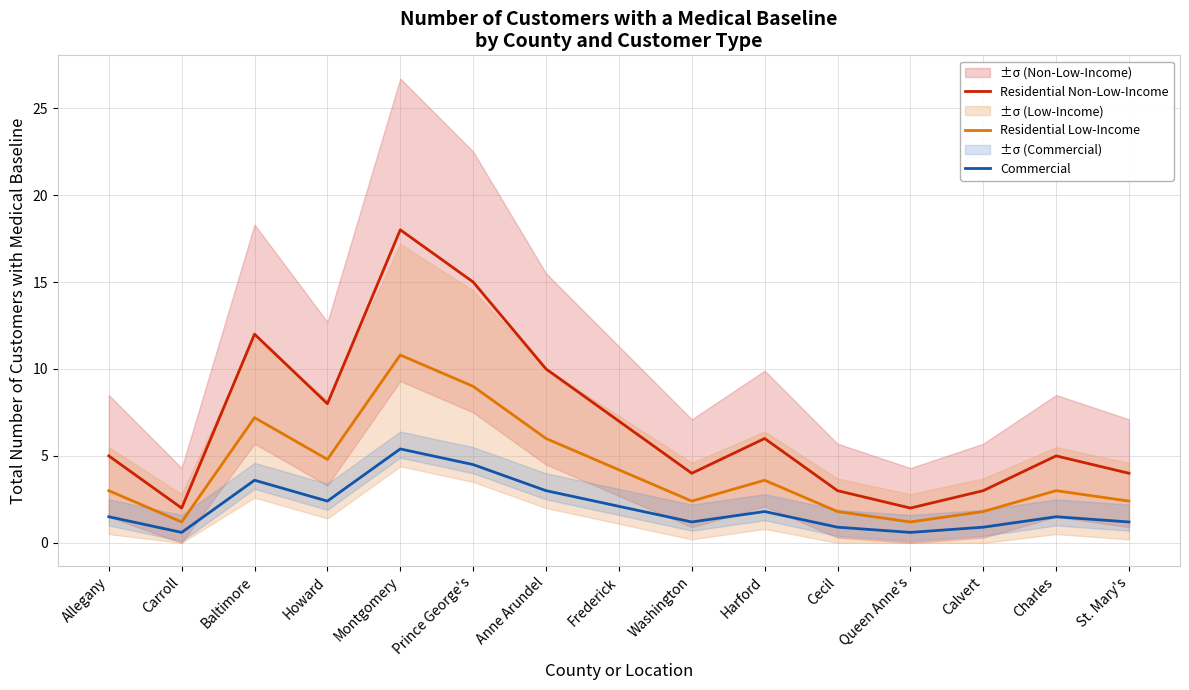

The Commercial series shows 3.6 at Baltimore. True or false?

True